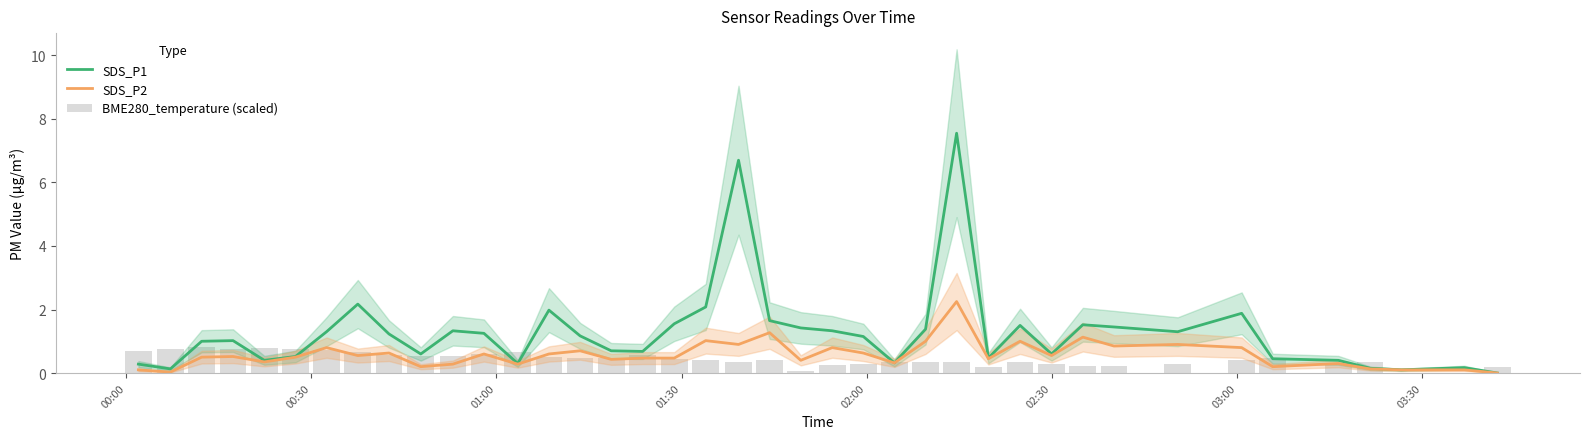

How many groups of bars are there?

40